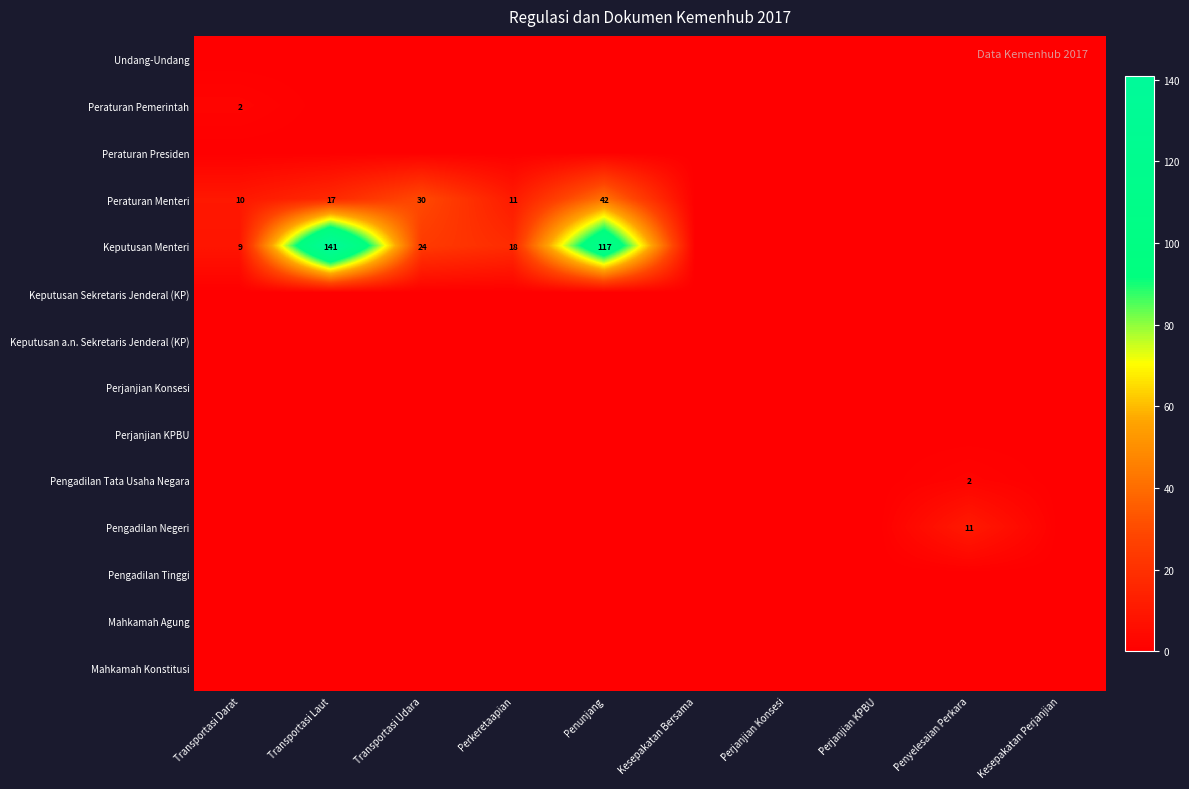

Which has a higher value, Perjanjian KPBU or Perkeretaapian?

Perjanjian KPBU